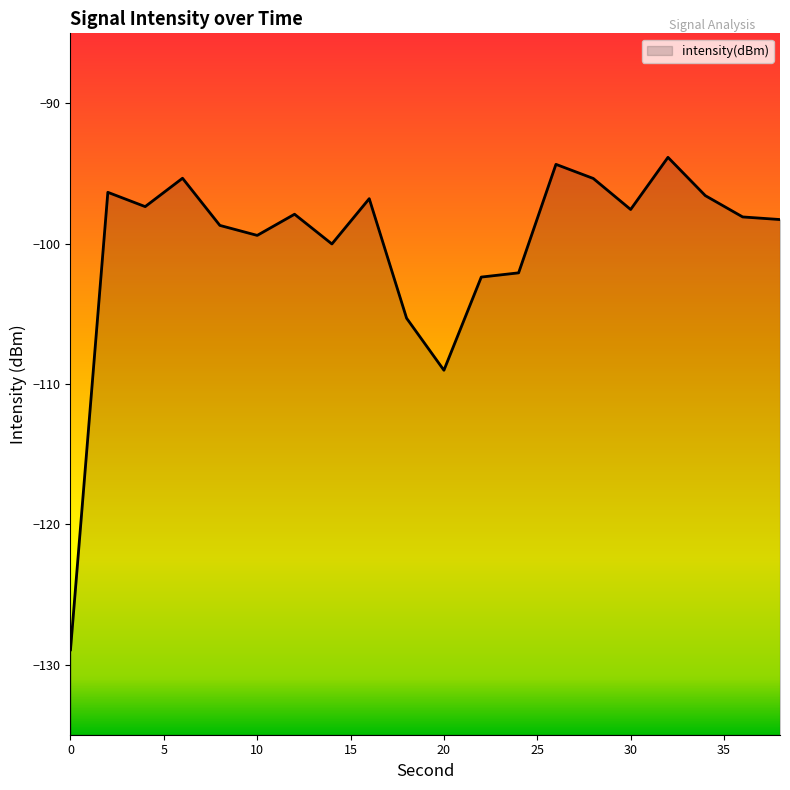

List the labels in order of value, smallest first.

0, 20, 18, 22, 24, 14, 10, 8, 38, 36, 12, 30, 4, 16, 34, 2, 28, 6, 26, 32